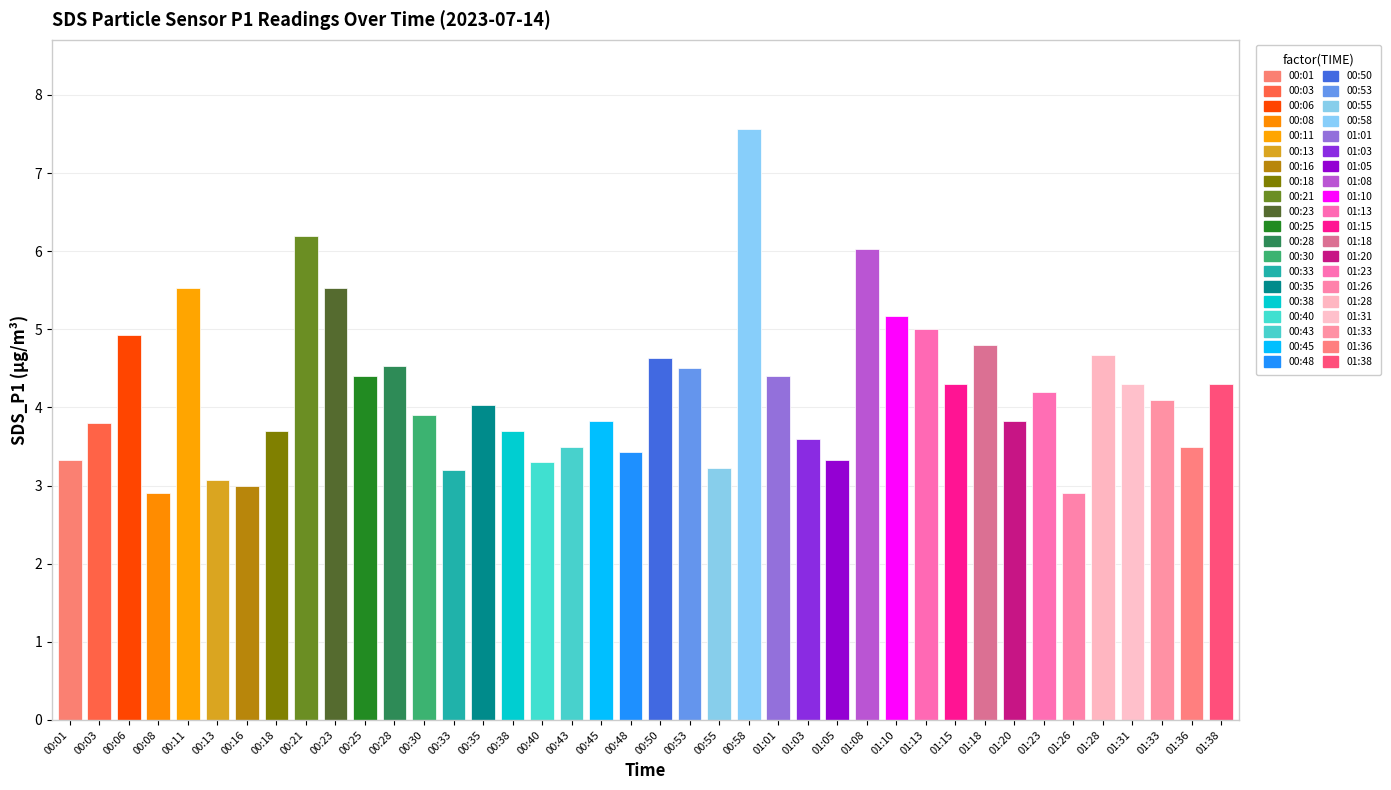

What is the label of the 16th bar from the right?

01:01